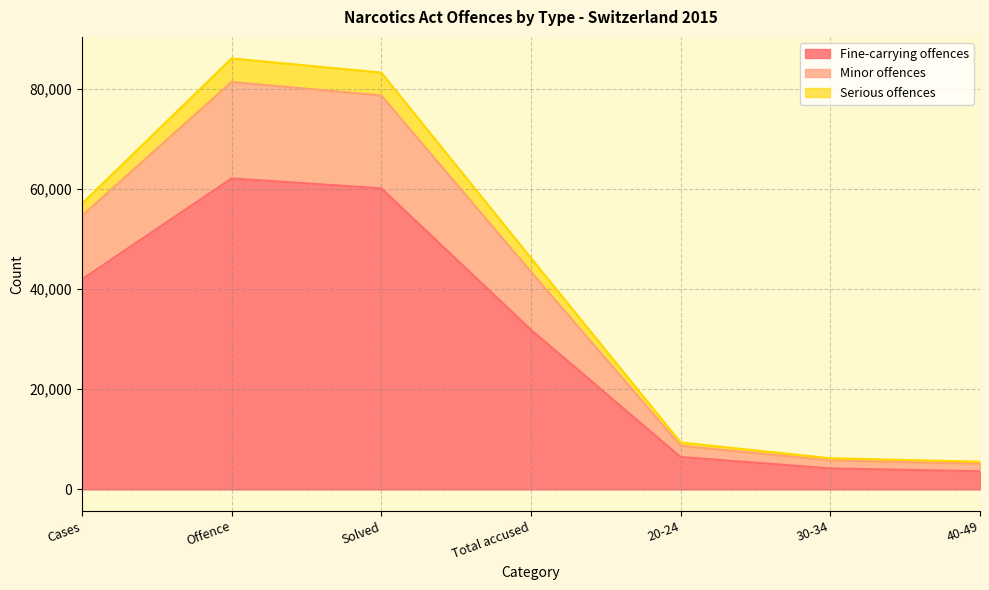

Where is Fine-carrying offences nearest to the value 32878?

Total accused